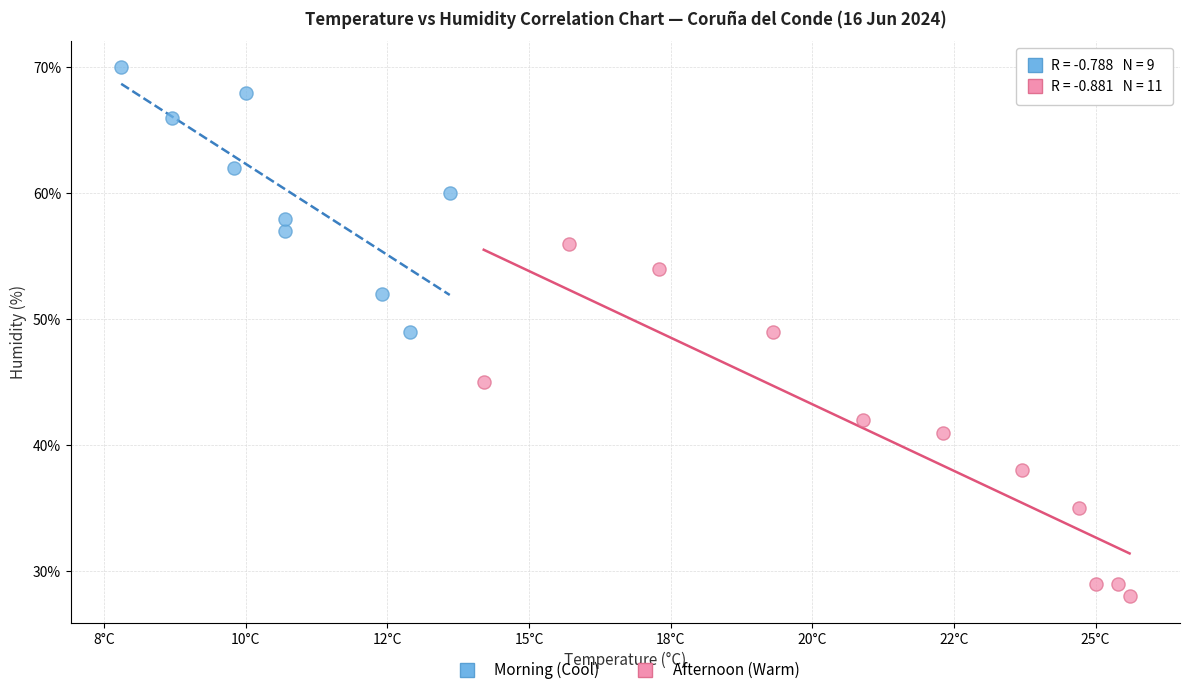

Which series has the widest spread of Y values?

Afternoon (Warm)